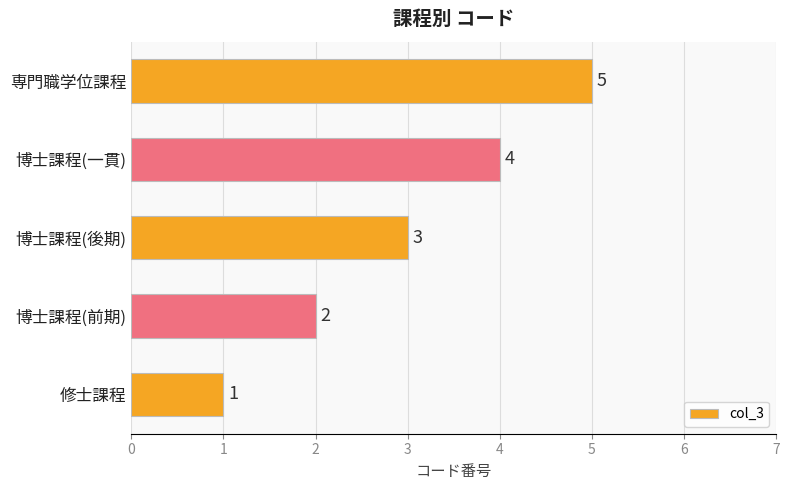

Count the values in the range 2 to 4.

3